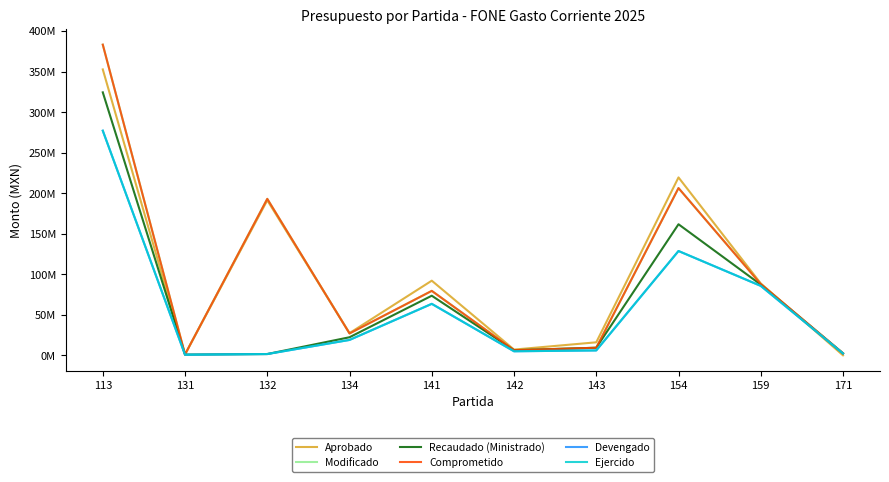

What is the approximate value of Devengado at 159?

85862854.7